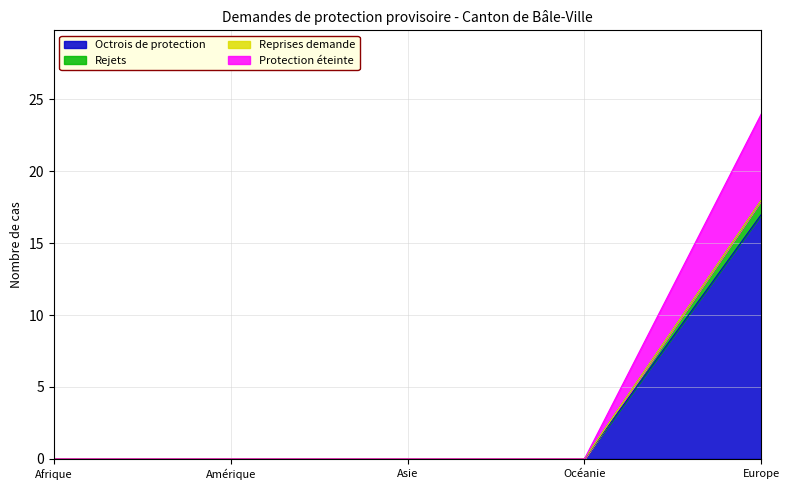

Is it true that Octrois de protection equals 9 at Afrique?

False